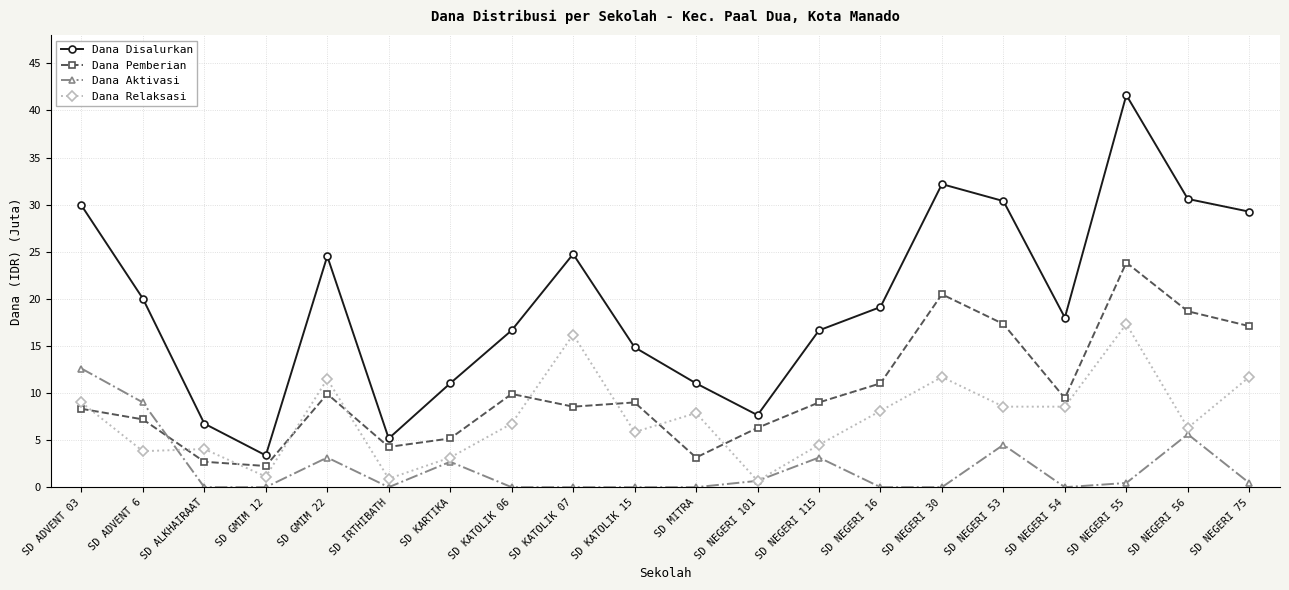

What are all the series names shown in the legend?

Dana Disalurkan, Dana Pemberian, Dana Aktivasi, Dana Relaksasi